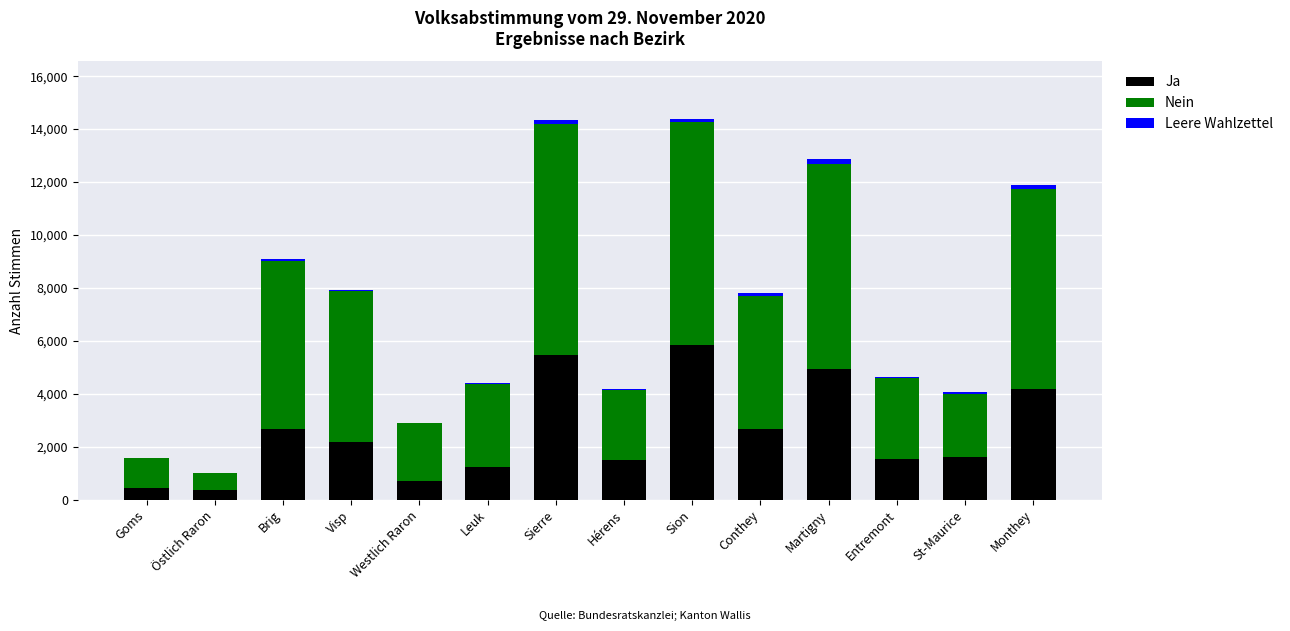

True or false: Ja has a value of 1234 at Leuk.

True